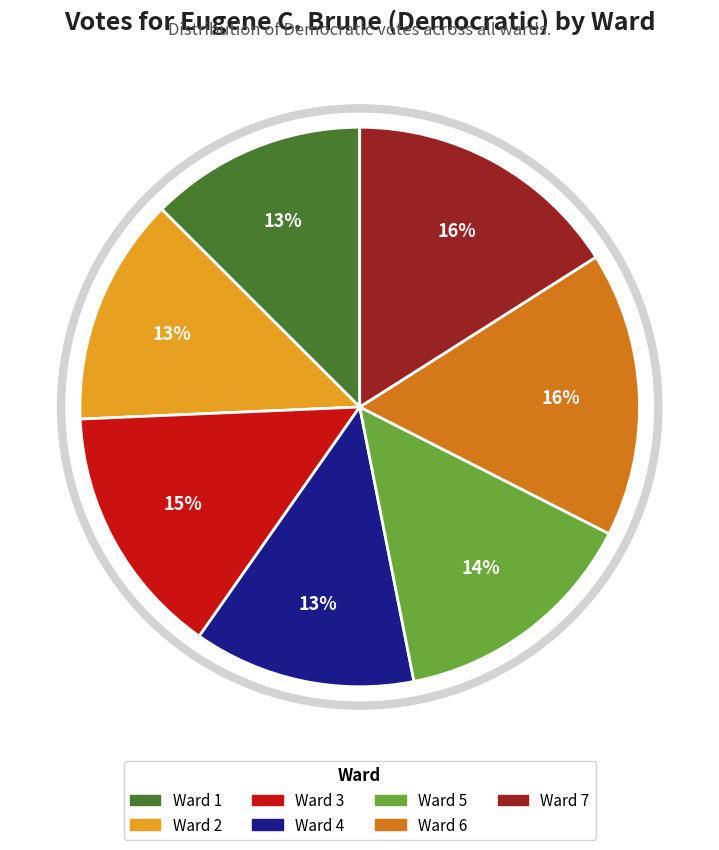

To the nearest percent, what percentage of the pie is Ward 6?

16%